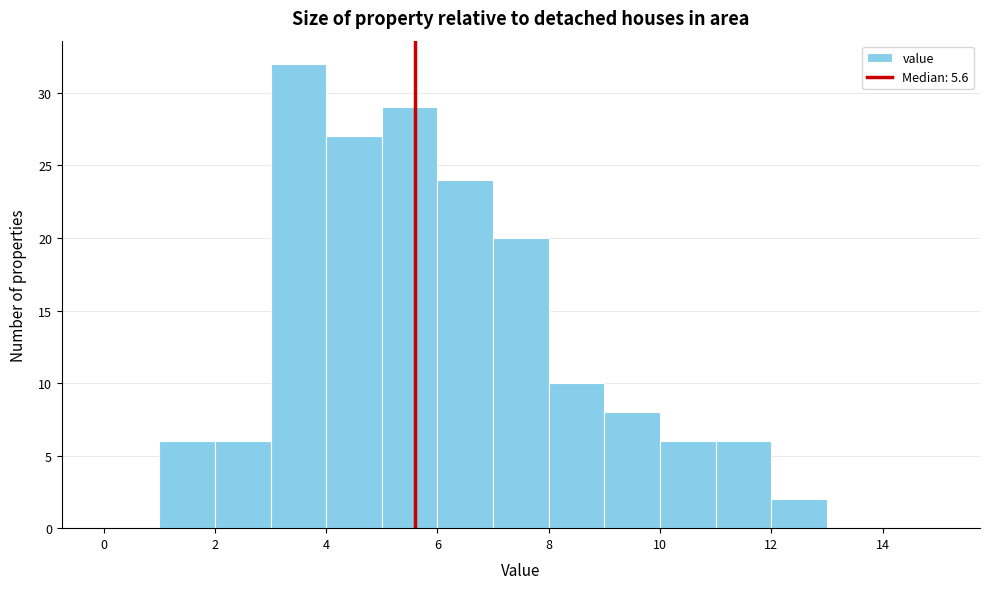

Reading left to right, list every bar in this chart as the range it spans on the x-axis followed by its height. The values are not printed on the chart, so give them approximately, as read against the axis.

0 to 1: 0
1 to 2: 6
2 to 3: 6
3 to 4: 32
4 to 5: 27
5 to 6: 29
6 to 7: 24
7 to 8: 20
8 to 9: 10
9 to 10: 8
10 to 11: 6
11 to 12: 6
12 to 13: 2
13 to 14: 0
14 to 15: 0